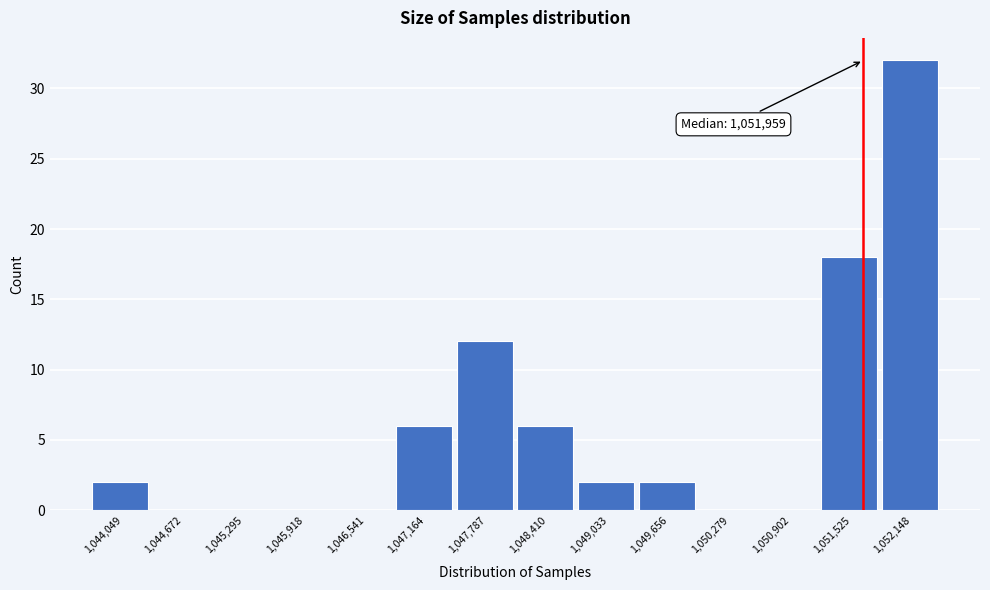

Reading left to right, transcribe all the data shown in this chart.

1,044,049=2	1,044,672=0	1,045,295=0	1,045,918=0	1,046,541=0	1,047,164=6	1,047,787=12	1,048,410=6	1,049,033=2	1,049,656=2	1,050,279=0	1,050,902=0	1,051,525=18	1,052,148=32